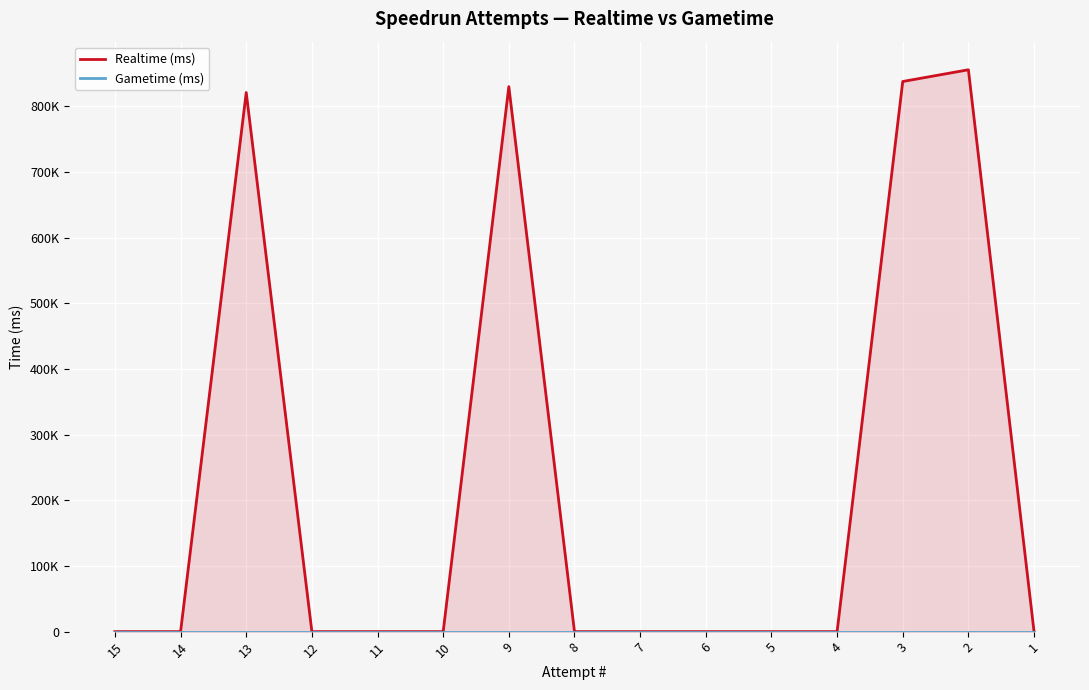

Reading left to right, transcribe all the data shown in this chart.

Realtime (ms): 15=0	14=0	13=821081	12=0	11=0	10=0	9=830030	8=0	7=0	6=0	5=0	4=0	3=837852	2=855719	1=0
Gametime (ms): 15=0	14=0	13=0	12=0	11=0	10=0	9=0	8=0	7=0	6=0	5=0	4=0	3=0	2=0	1=0